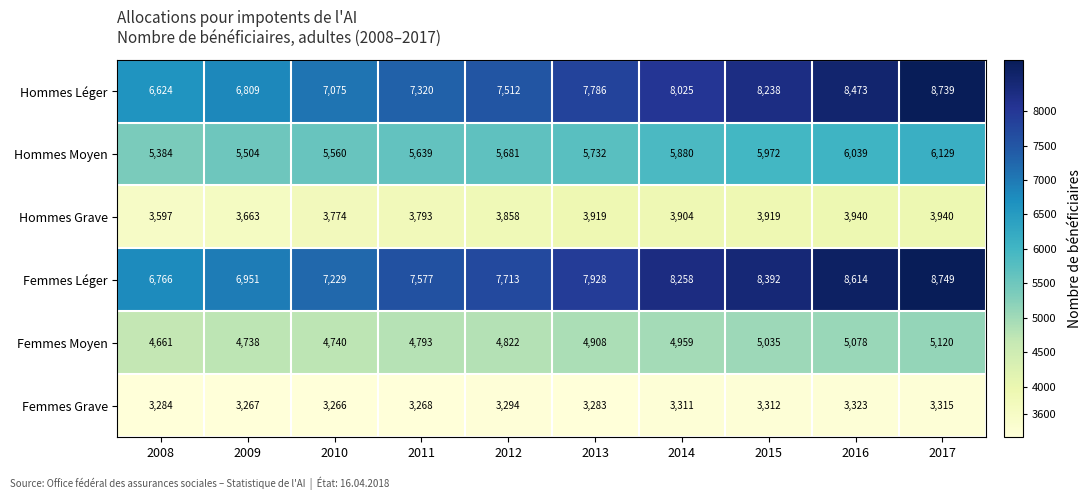

At which label does Hommes Grave first exceed 3904?

2013